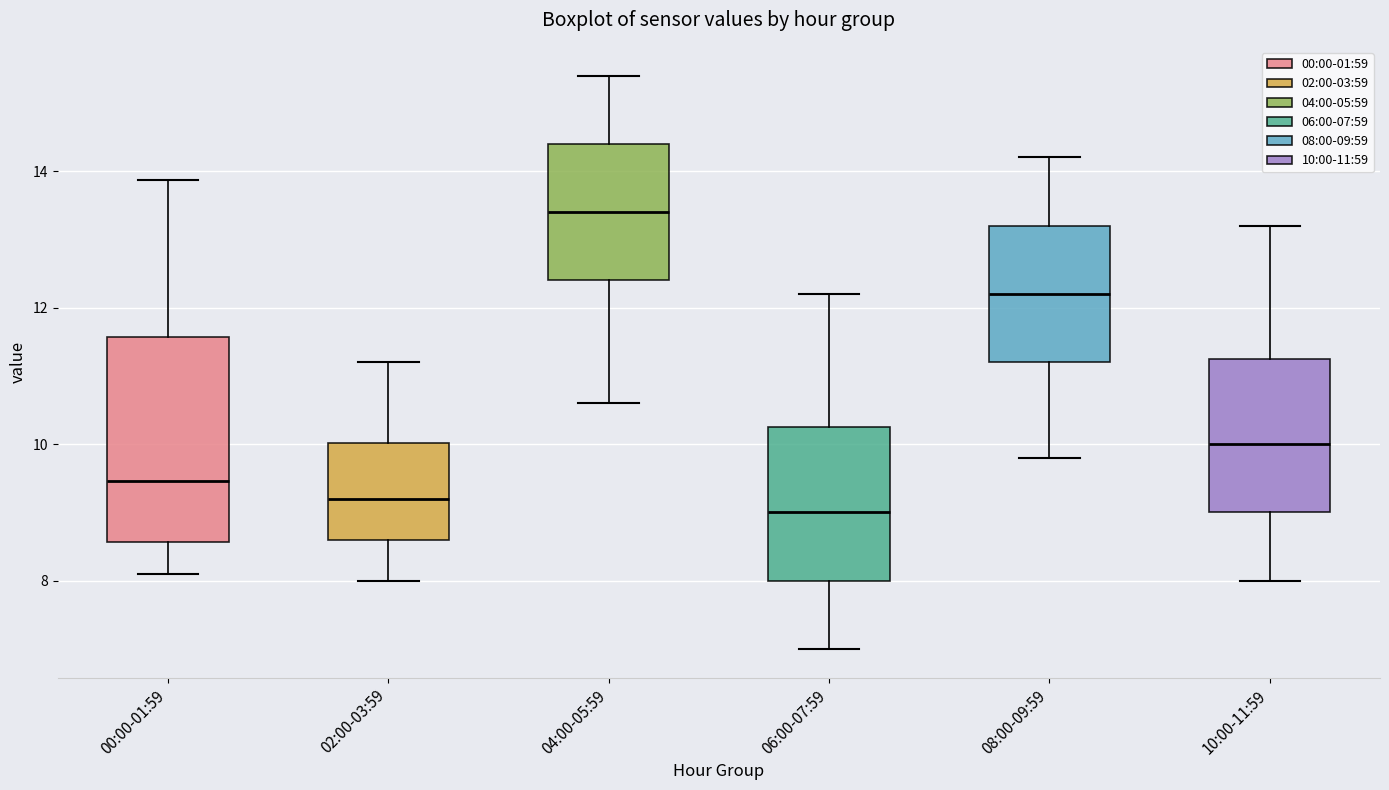

Where does the lower whisker of the box for 08:00-09:59 end on the y-axis? The values are not printed on the chart, so give them approximately, as read against the axis.

9.8